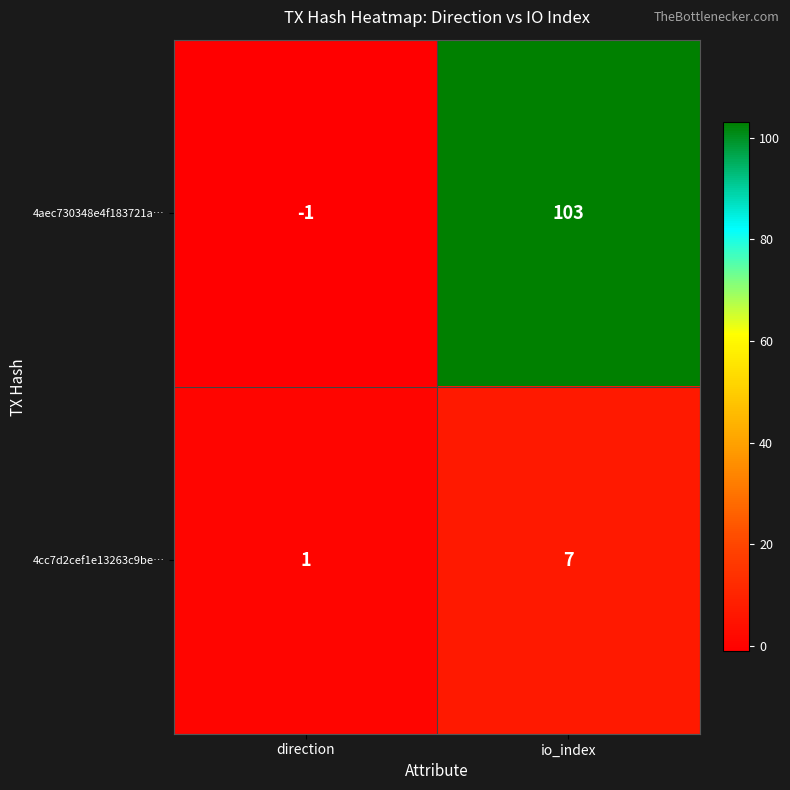

What is the difference between the maximum and minimum values in the 4cc7d2cef1e13263c9be… series?

6